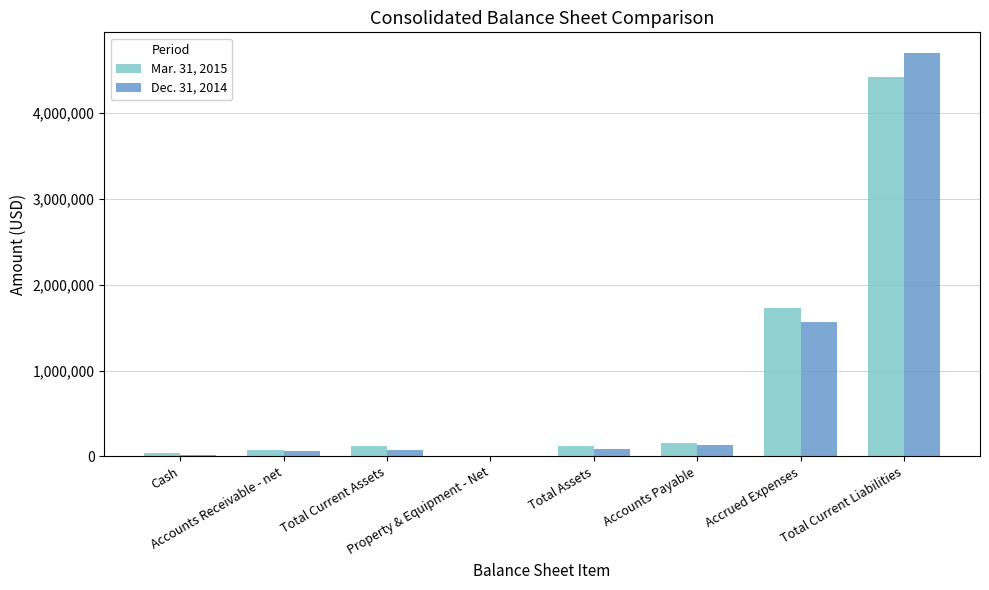

What is the greatest value displayed?

4704947